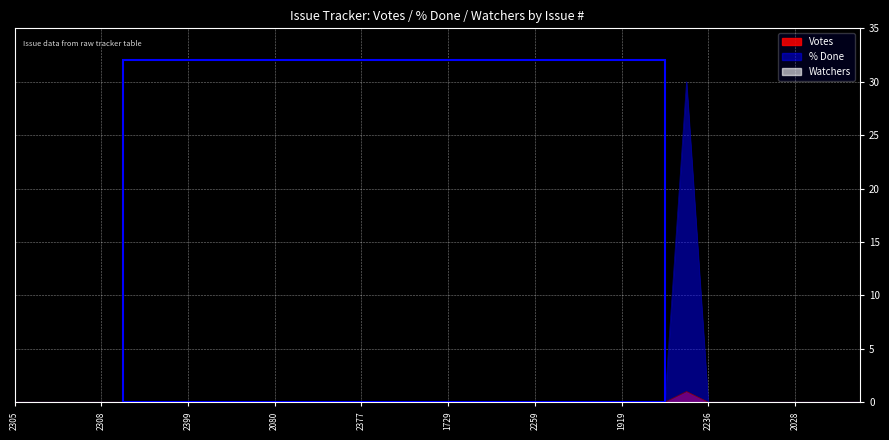

At which label is % Done closest to 15?

2305